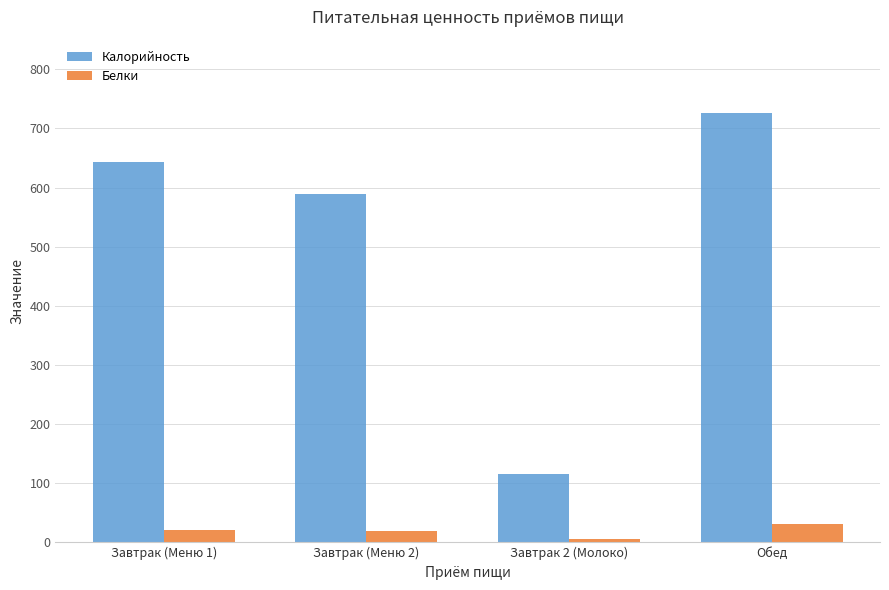

Between Завтрак (Меню 1) and Завтрак (Меню 2), which series saw the biggest shift?

Калорийность